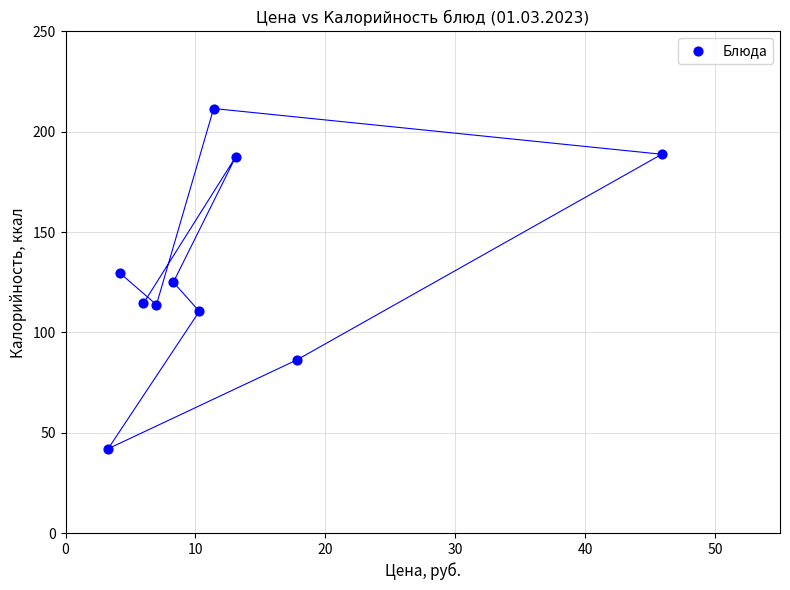

What is the range of Y values (max minus min)?

169.6